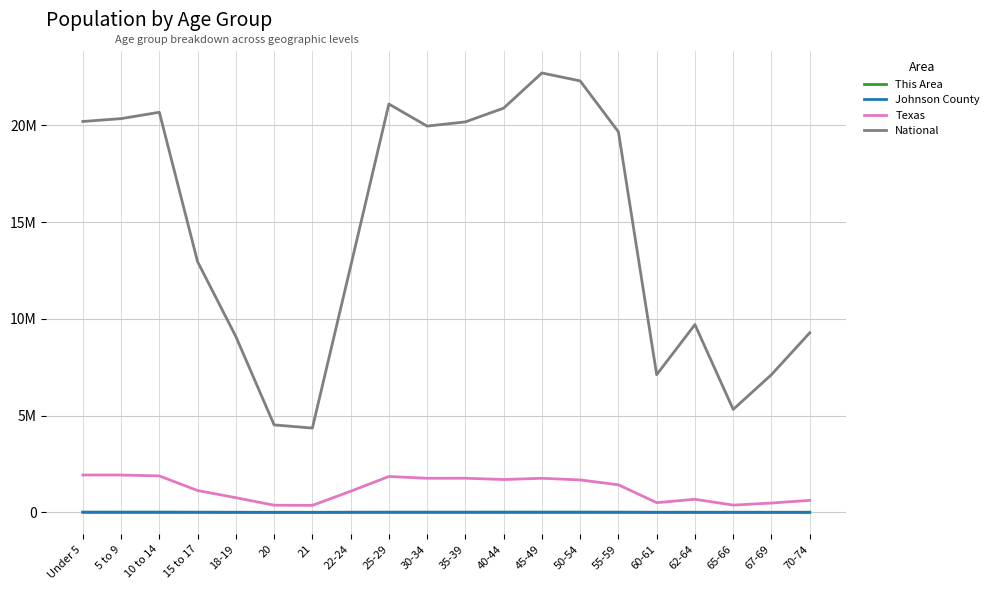

Does the chart have visible grid lines?

Yes